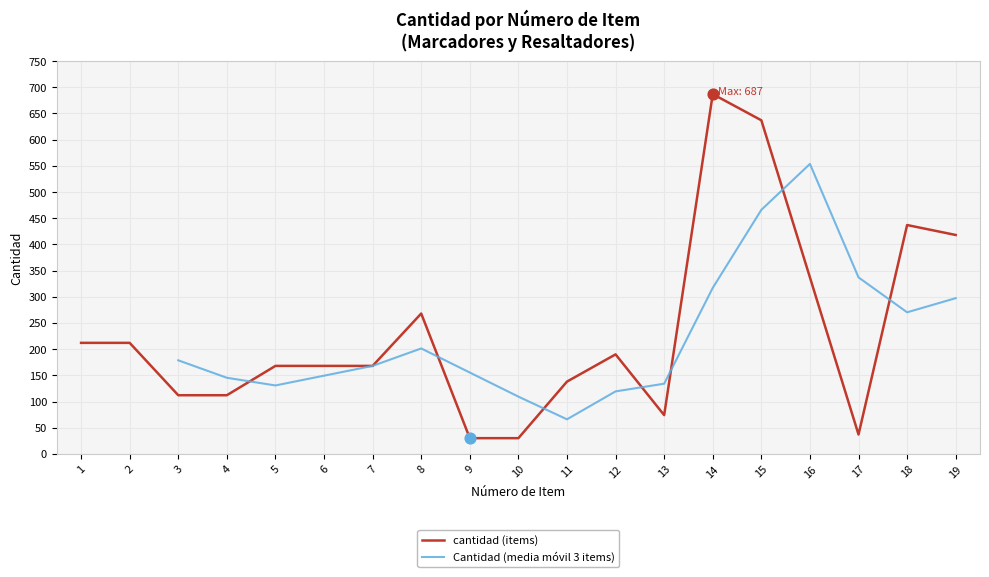

What is the change in value from 7 to 12?

+22